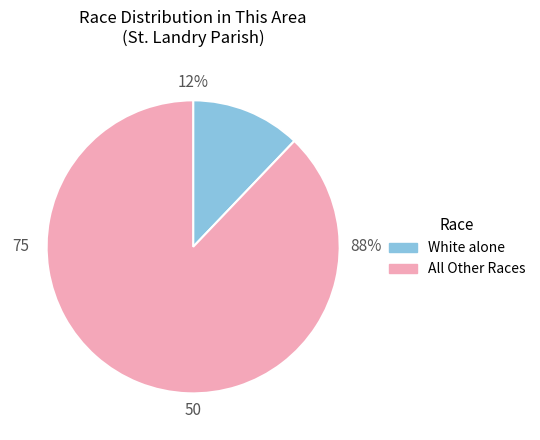

To the nearest percent, what is the average slice percentage?

50%